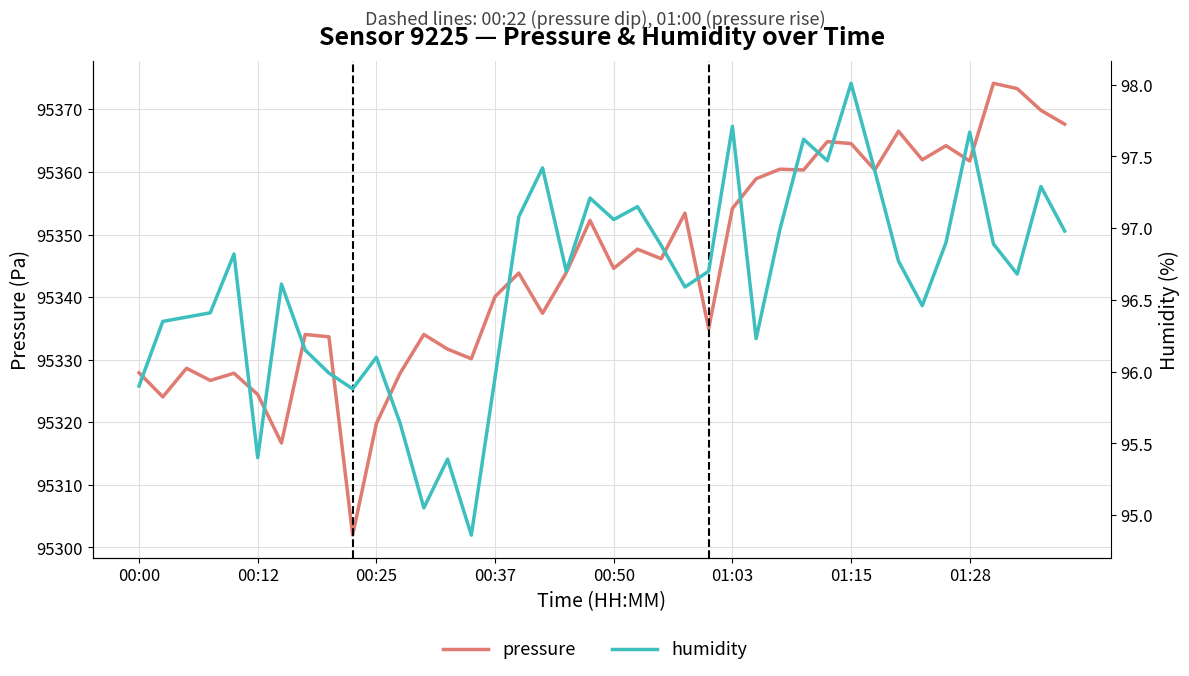

True or false: pressure and humidity cross at least once.

False